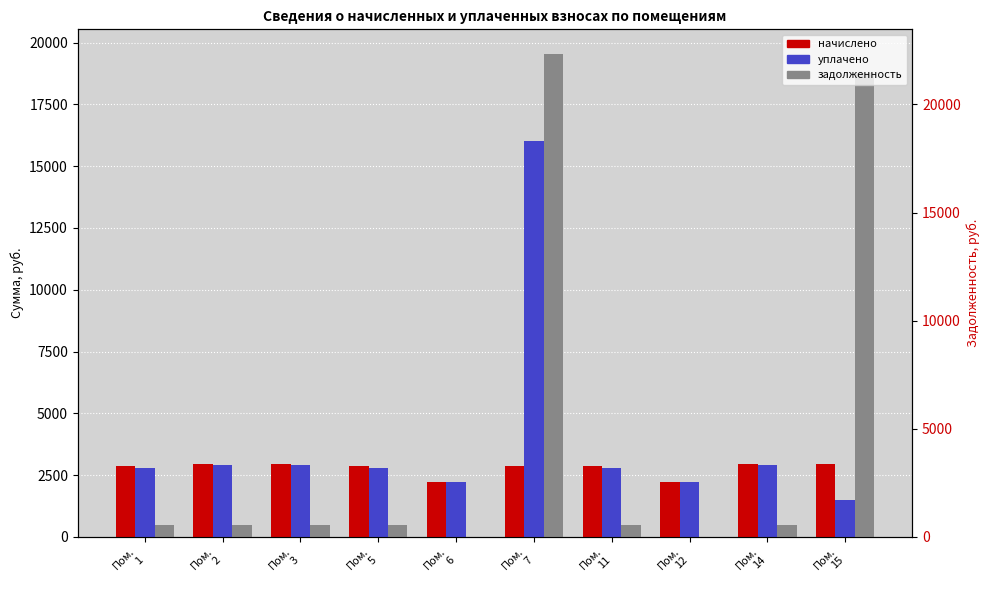

Is it true that начислено equals 782.2 at Пом.
2?

False